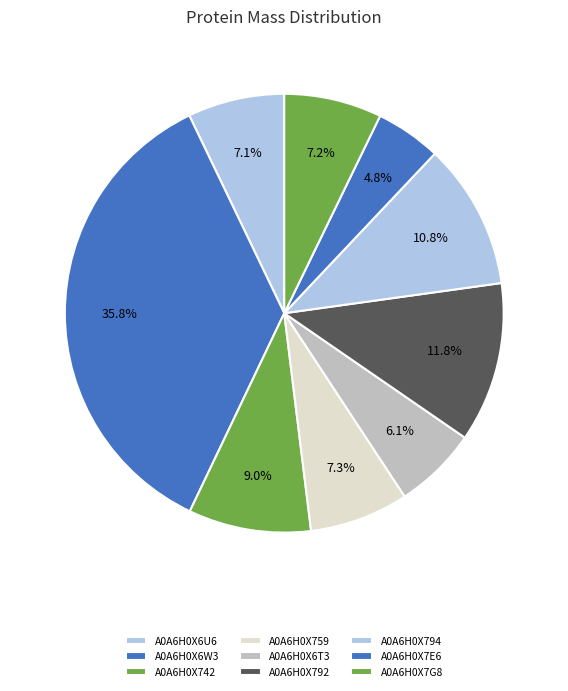

Which slice is the smallest?

A0A6H0X7E6